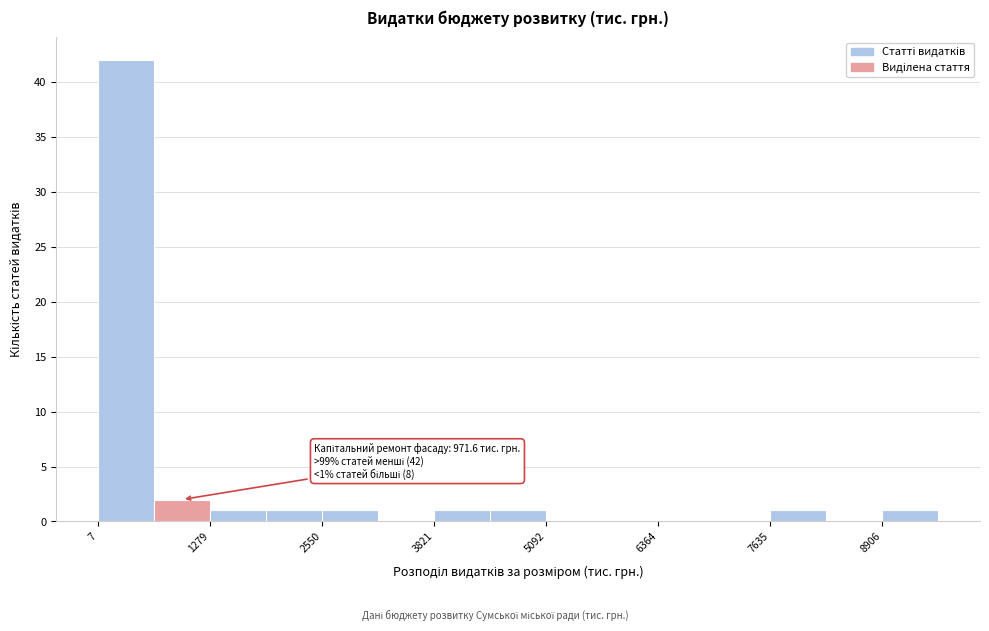

Read against the x-axis, roughly where is the centre of the tallest bar?

400